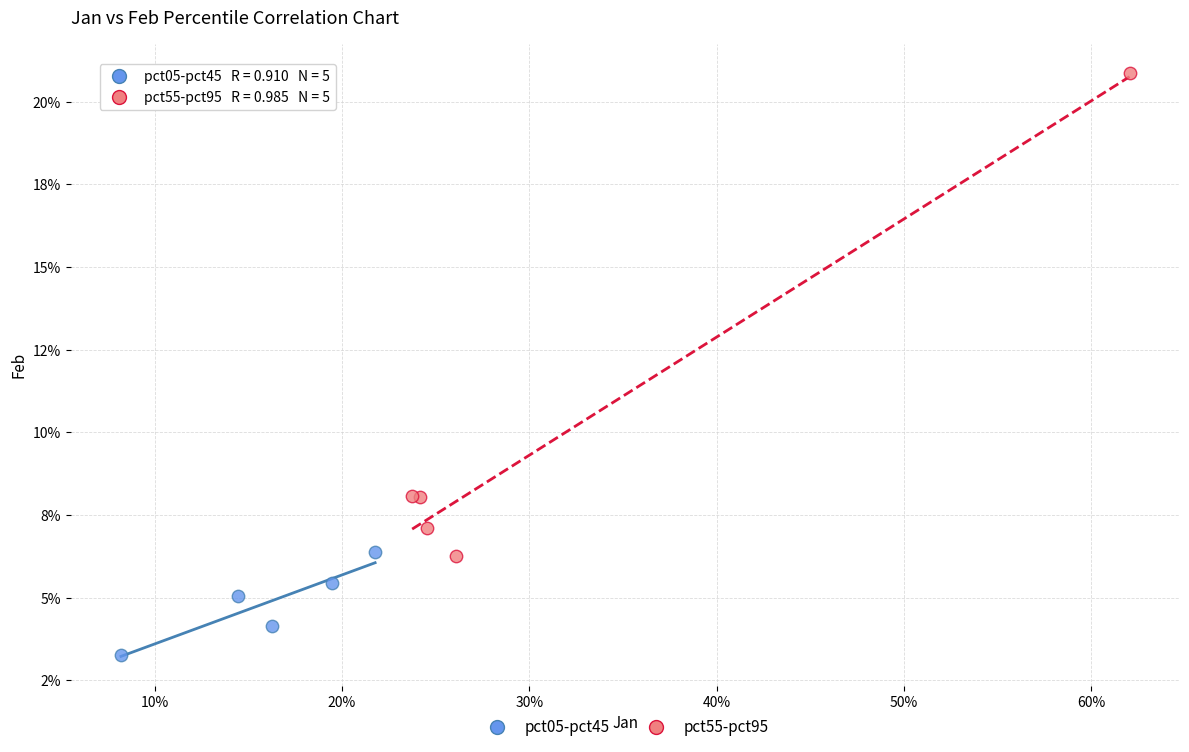

What are all the series names shown in the legend?

pct05-pct45, pct55-pct95